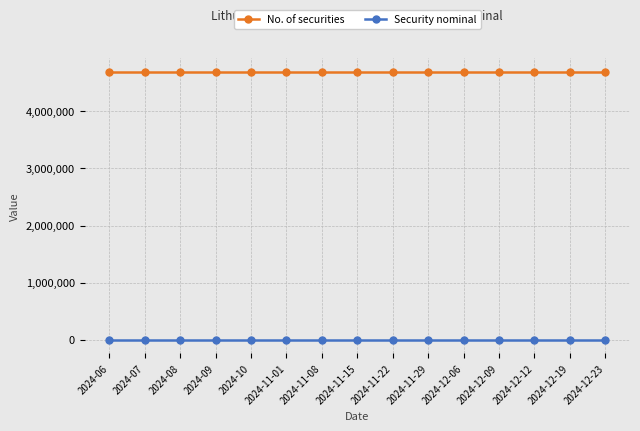

What position from the left is 2024-09?

4